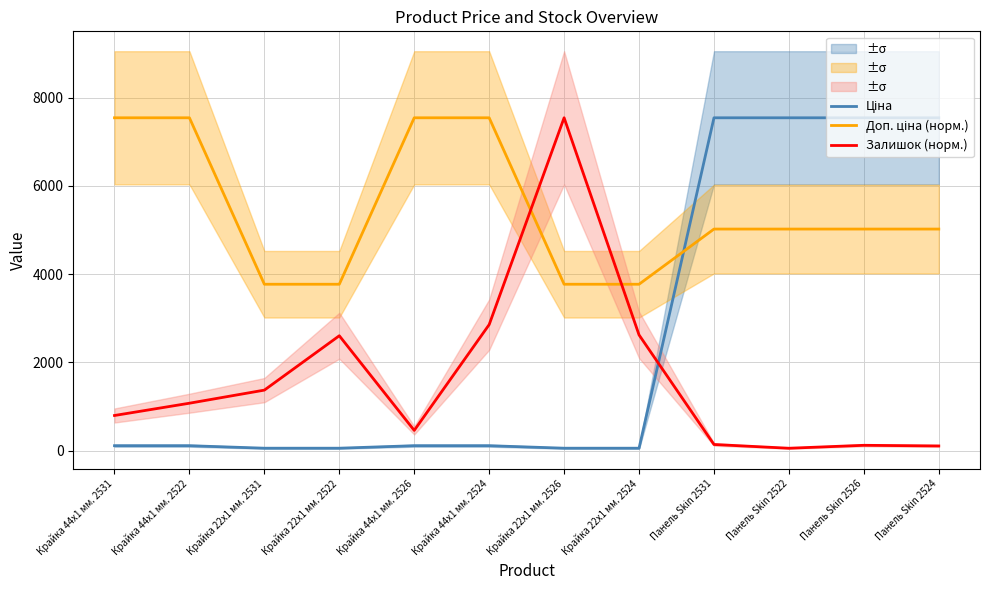

Is the value of Доп. ціна (норм.) at Крайка 44x1 мм. 2526 greater than the value of Ціна at Панель Skin 2526?

No